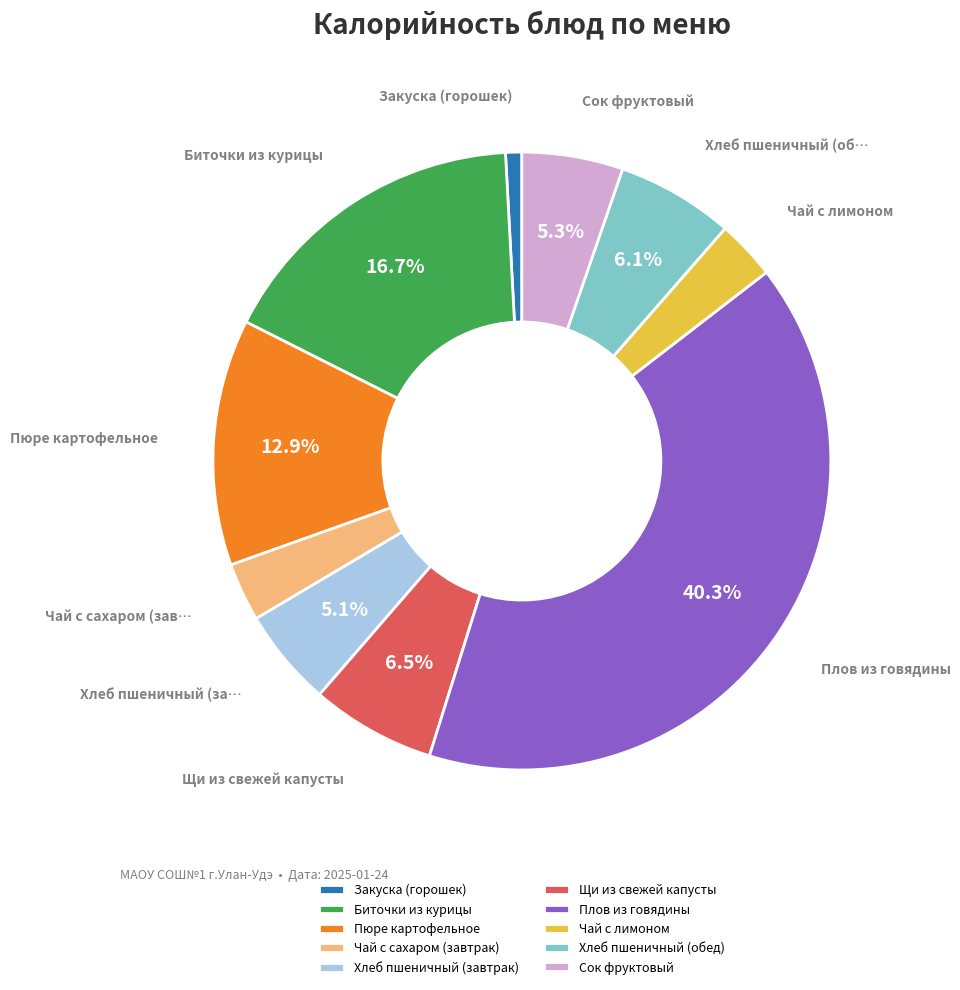

Which slice is the largest?

Плов из говядины